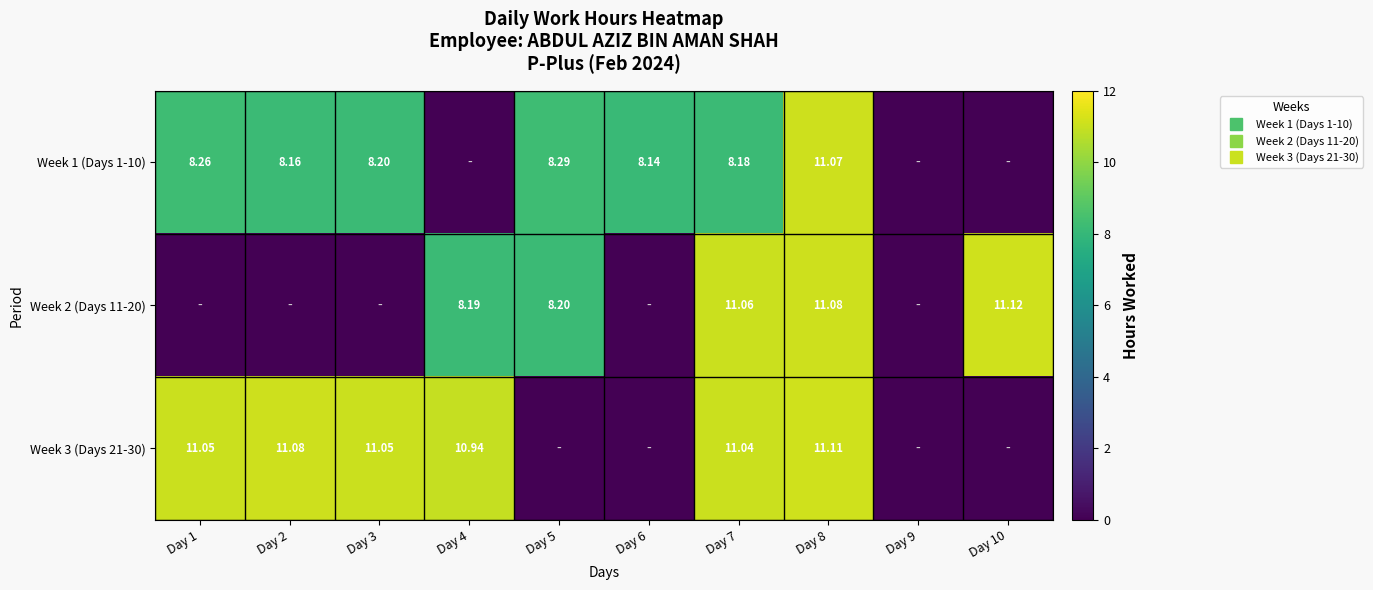

Rank the series at Day 9 from highest to lowest value.

Week 1 (Days 1-10), Week 2 (Days 11-20), Week 3 (Days 21-30)